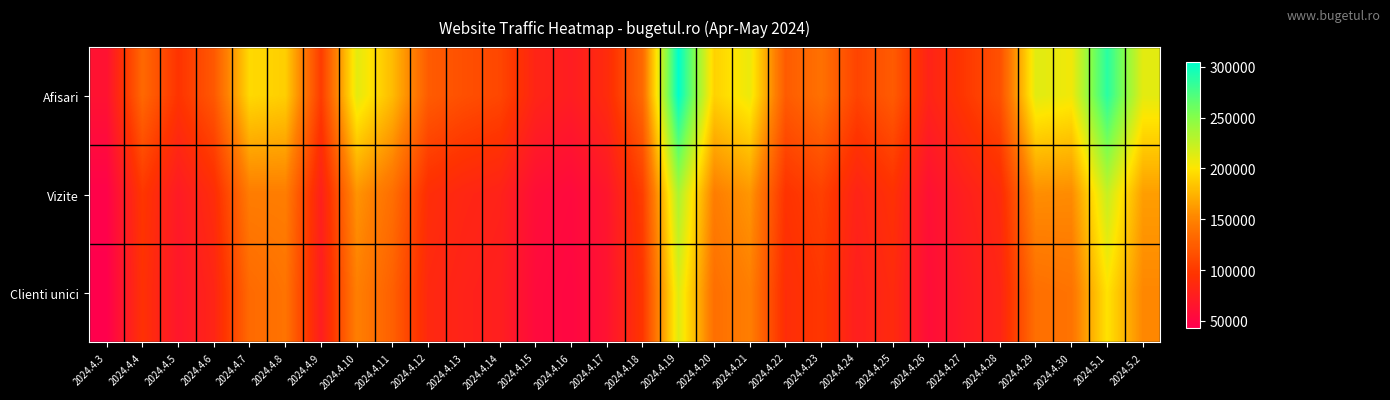

List the series in order of their overall mean, lowest first.

Clienti unici, Vizite, Afisari